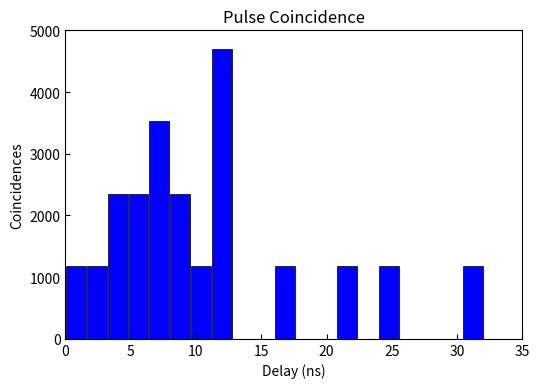

Read against the x-axis, roughly where is the centre of the tallest bar?

12.0